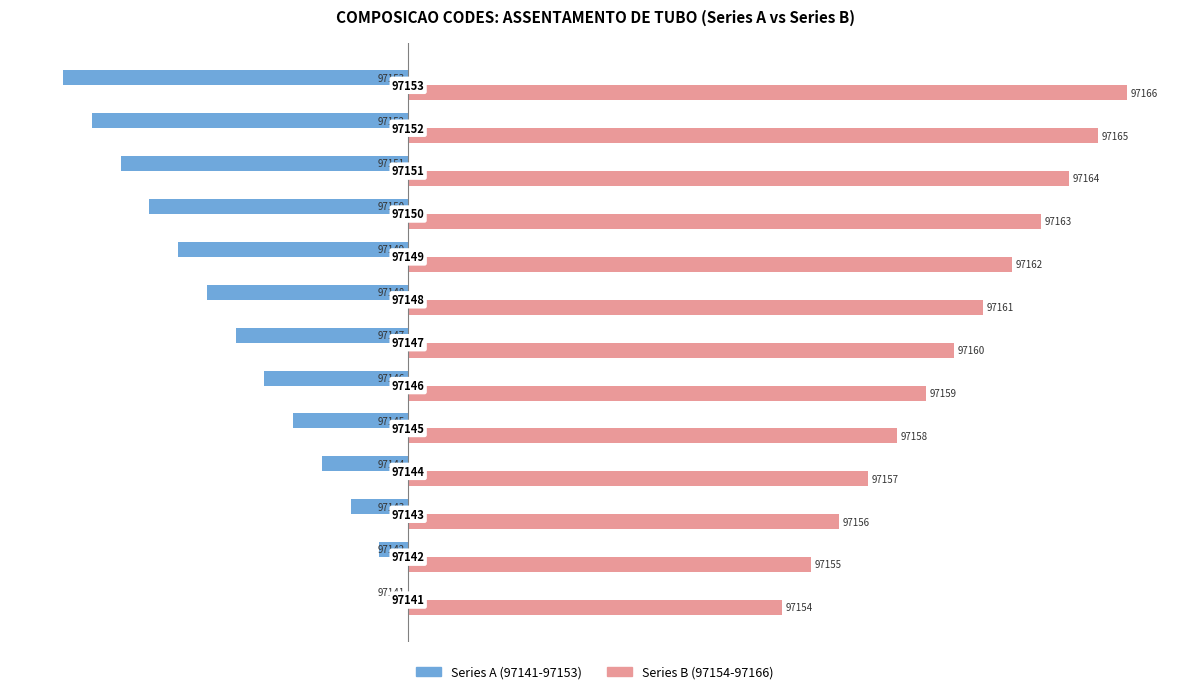

What are all the series names shown in the legend?

Series A (97141-97153), Series B (97154-97166)